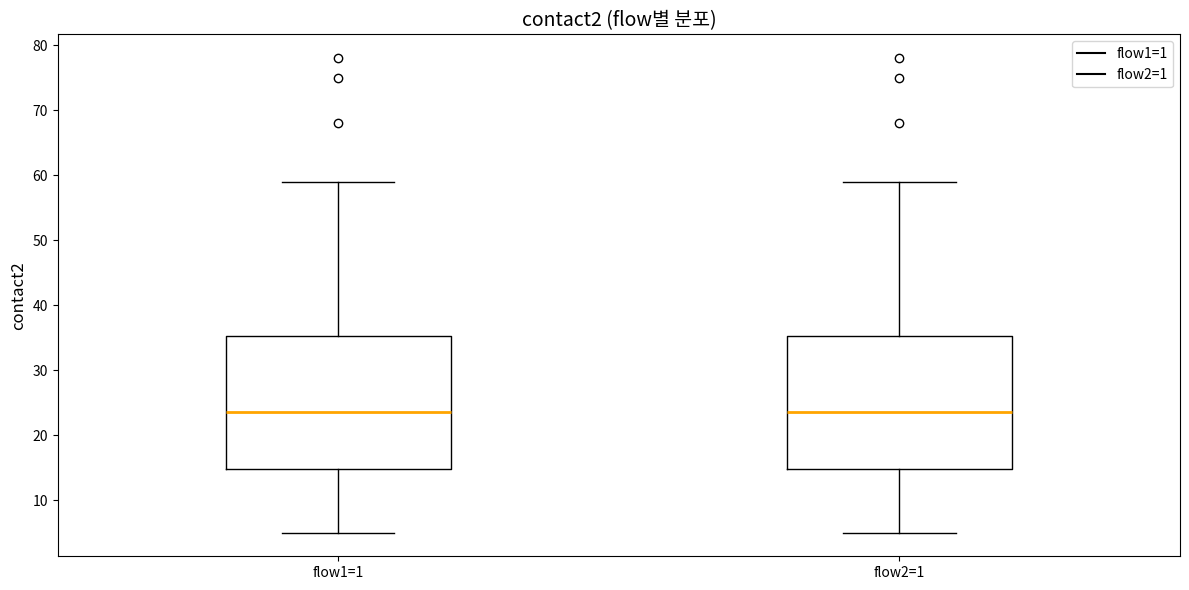

Where does the median line of the box for flow1=1 sit on the y-axis? The values are not printed on the chart, so give them approximately, as read against the axis.

24